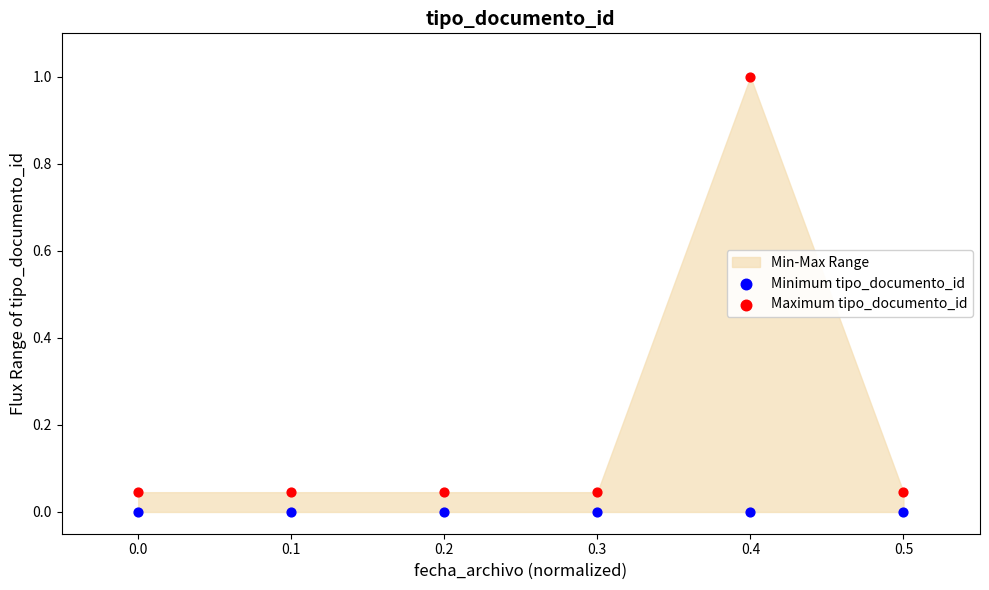

Which series contains the lowest Y value?

Minimum tipo_documento_id